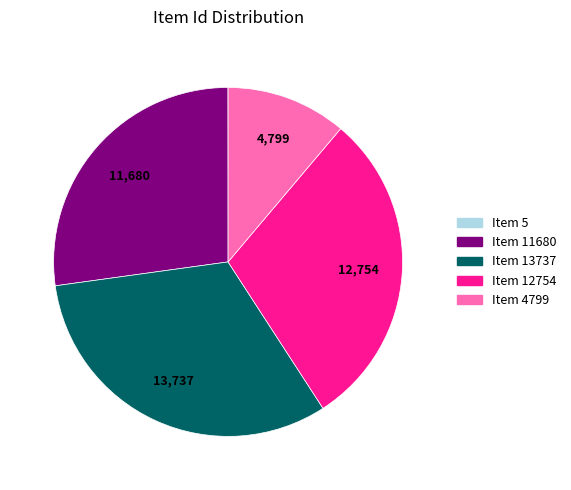

Which category has the biggest portion of the pie?

Item 13737